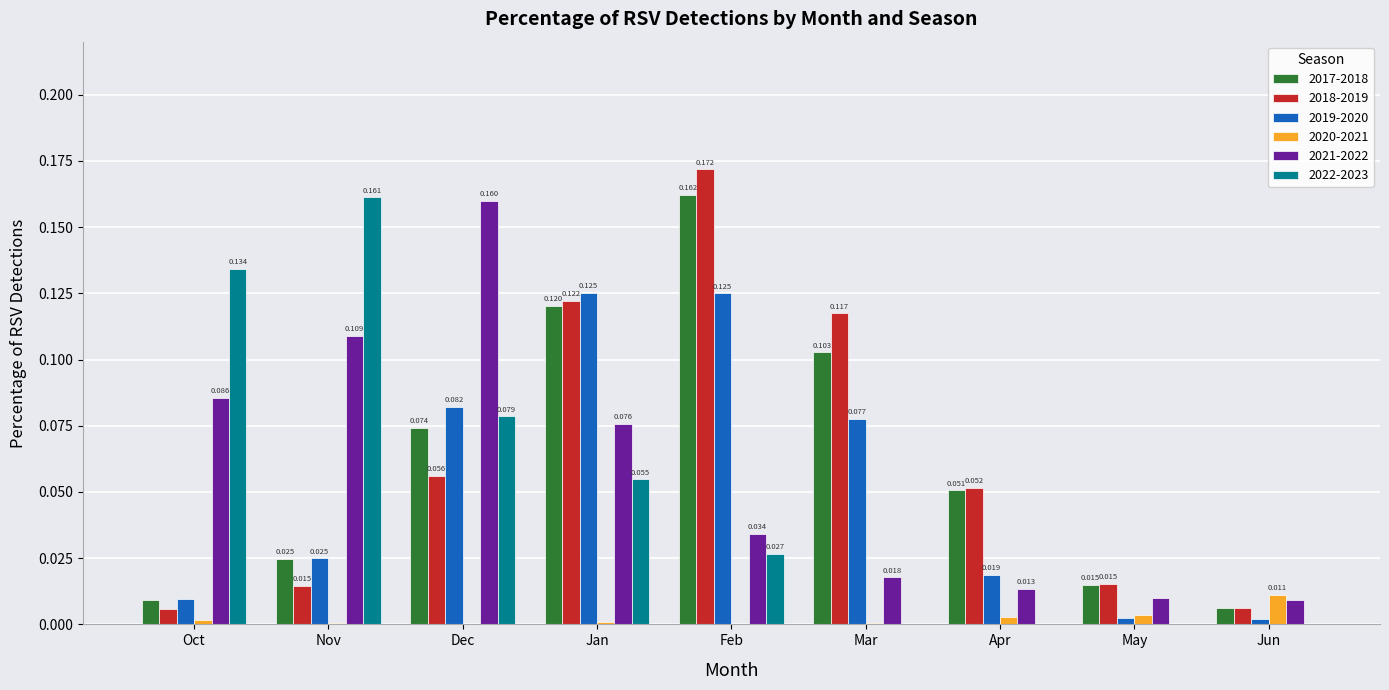

How many data points does each series have?

9